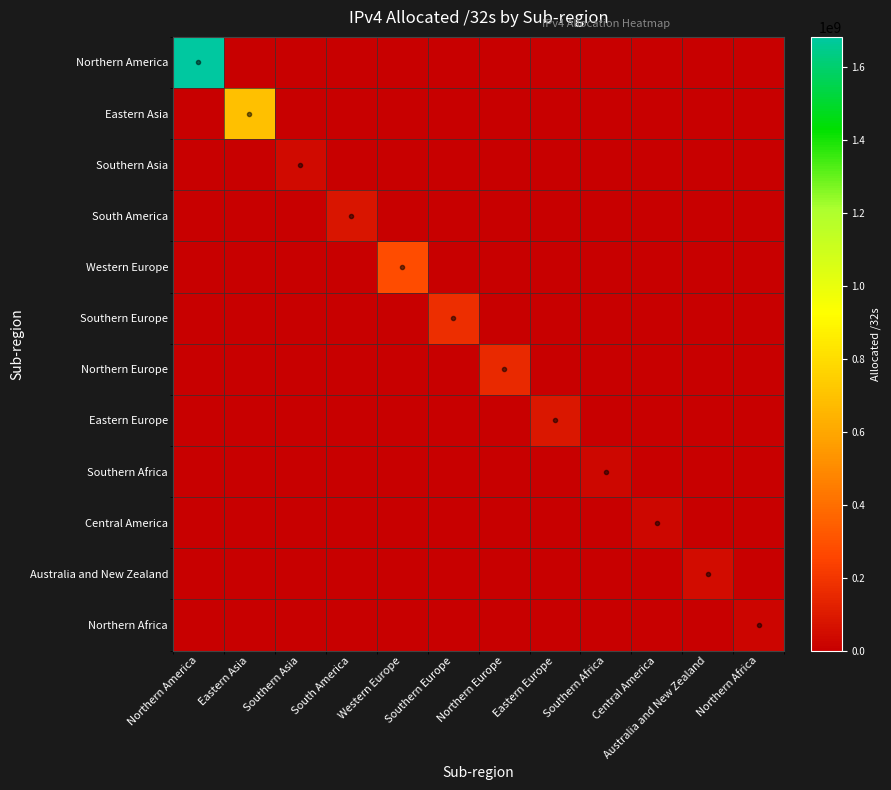

At how many categories does at least one series exceed 346509499?

2